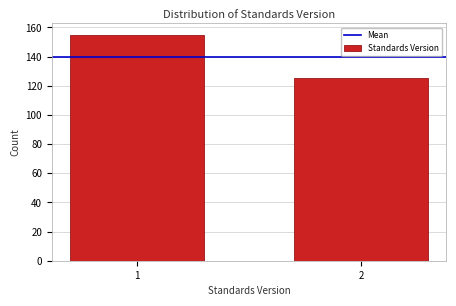

Reading left to right, what are all the values shown in this chart?

1=155	2=125